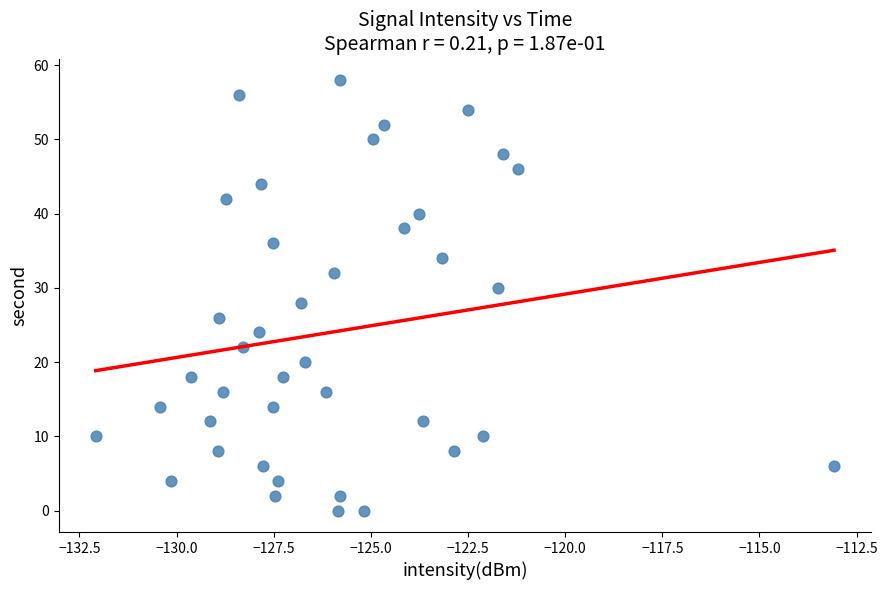

What is the range of Y values (max minus min)?

58